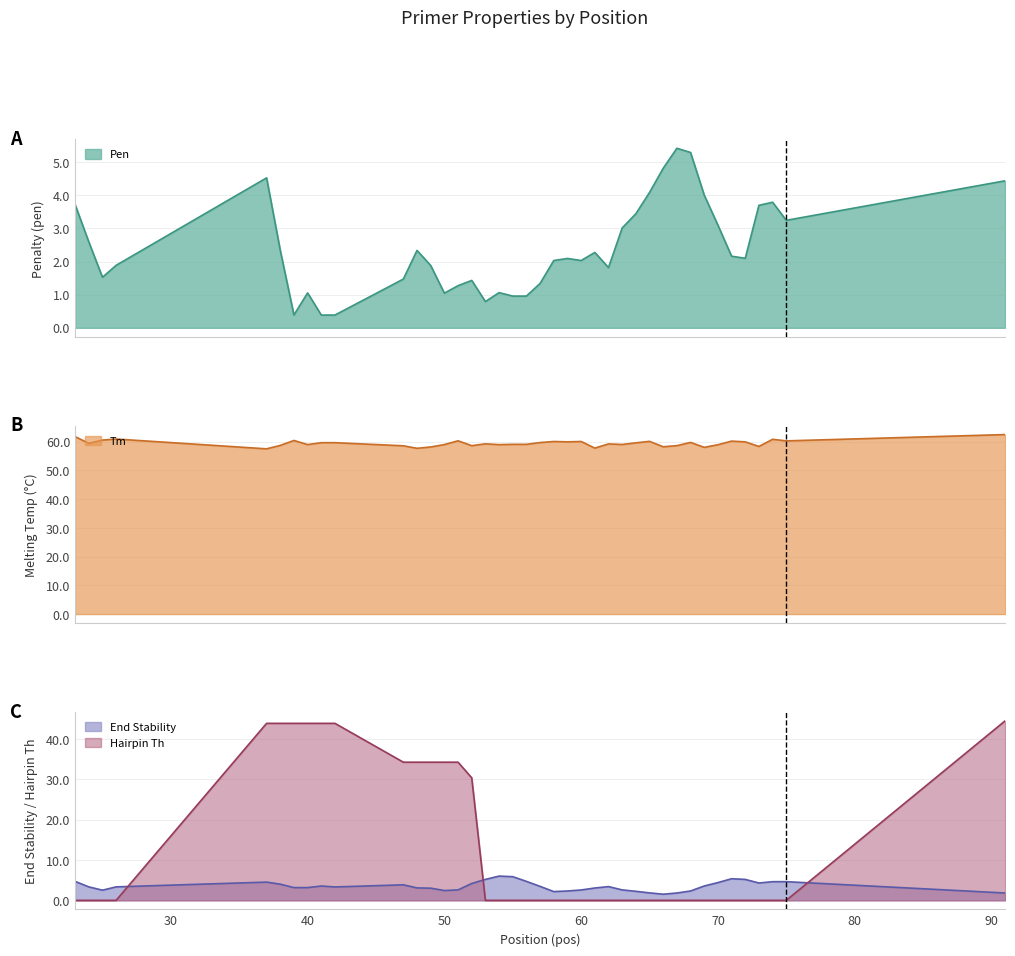

What is the value of the Tm (line) point at the 35th from the left?

60.2